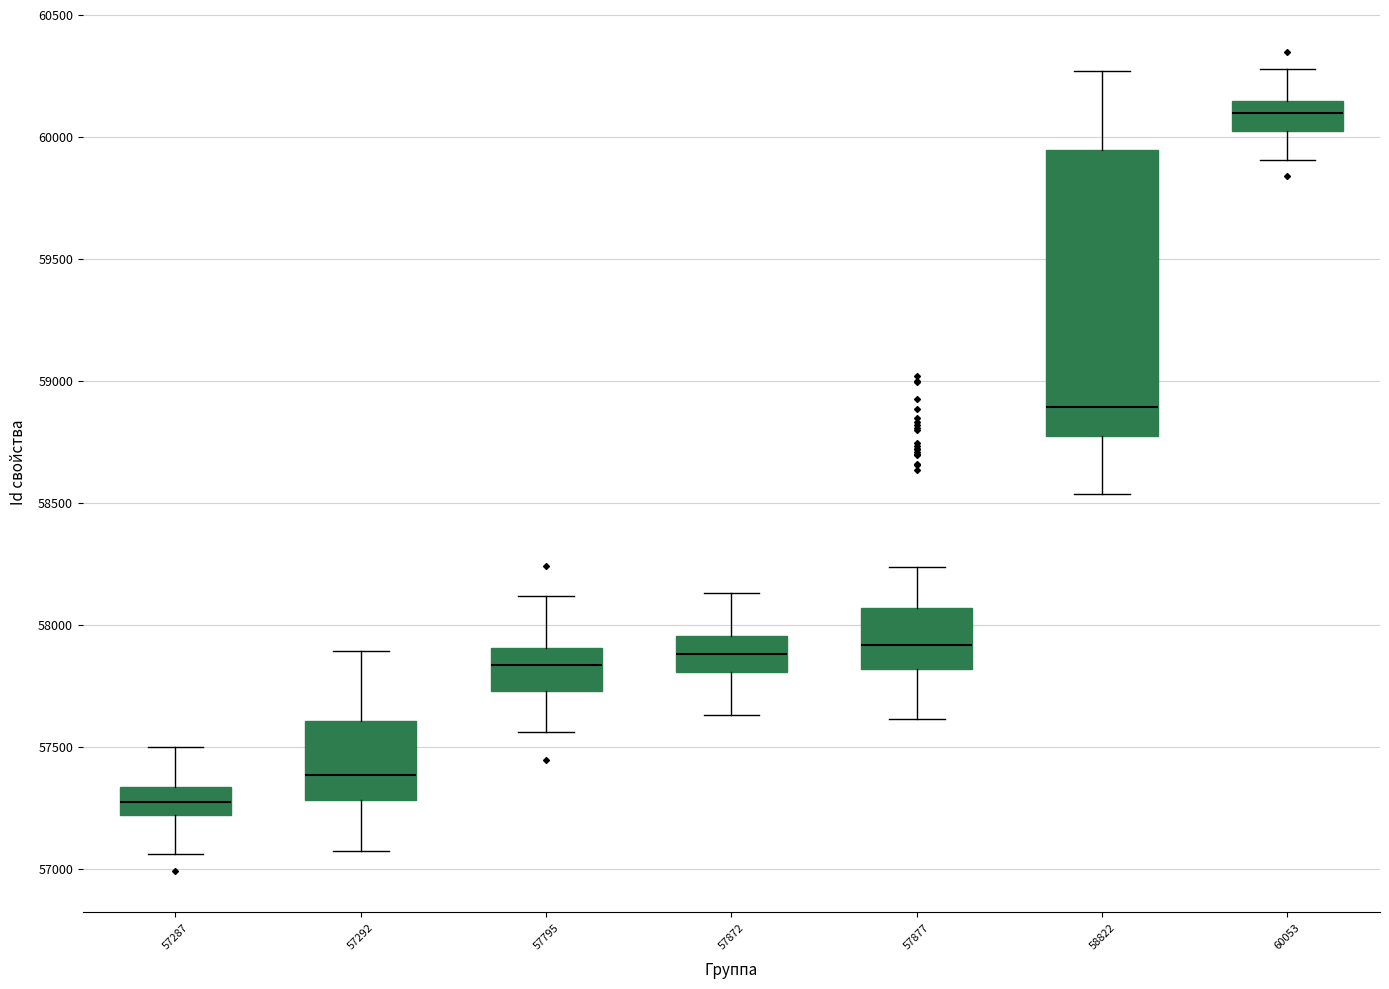

Comparing the boxes themselves (not the whiskers), which one is the tallest?

58822